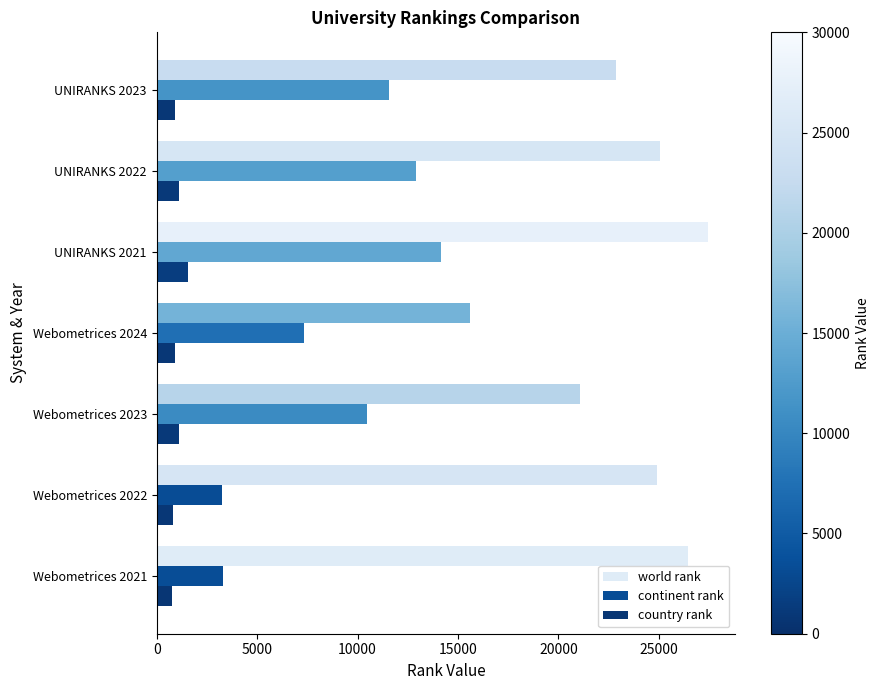

At which label is world rank closest to 21530?

Webometrices 2023